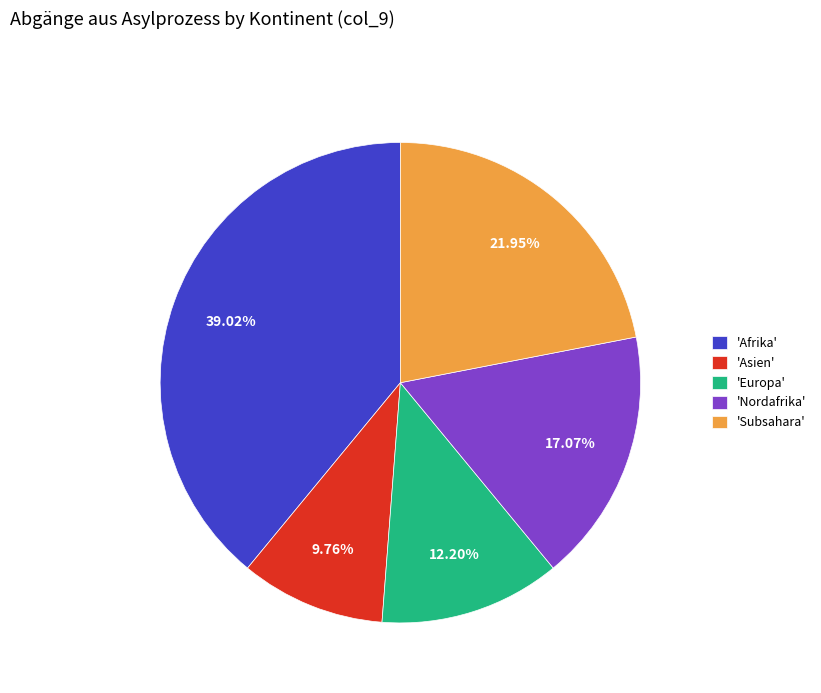

How many segments does this pie chart have?

5